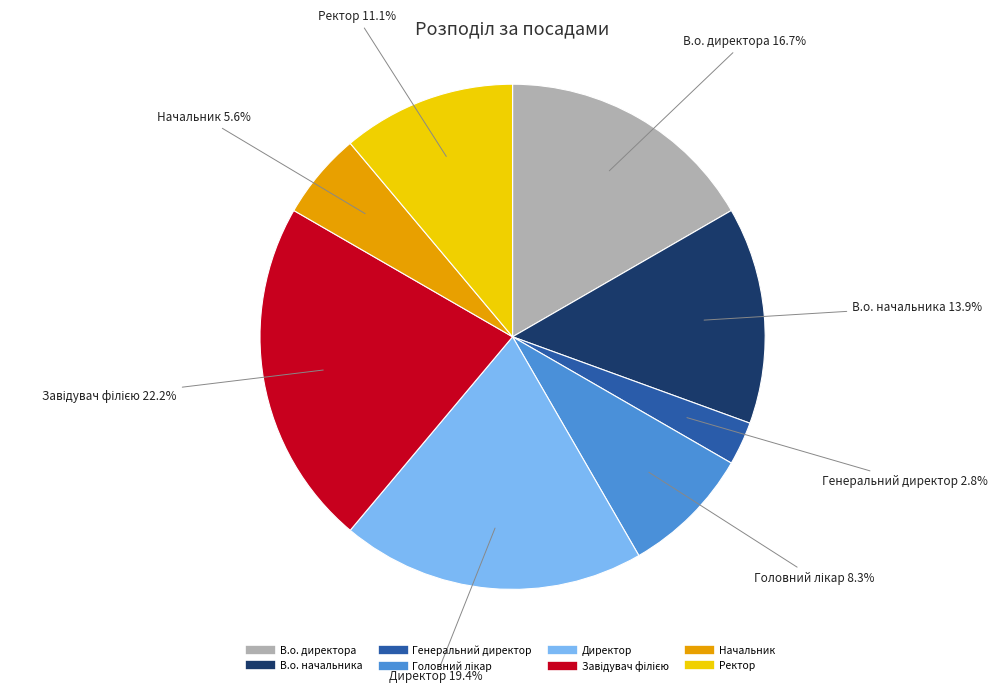

Do Ректор and В.о. директора together represent more than half of the pie?

No